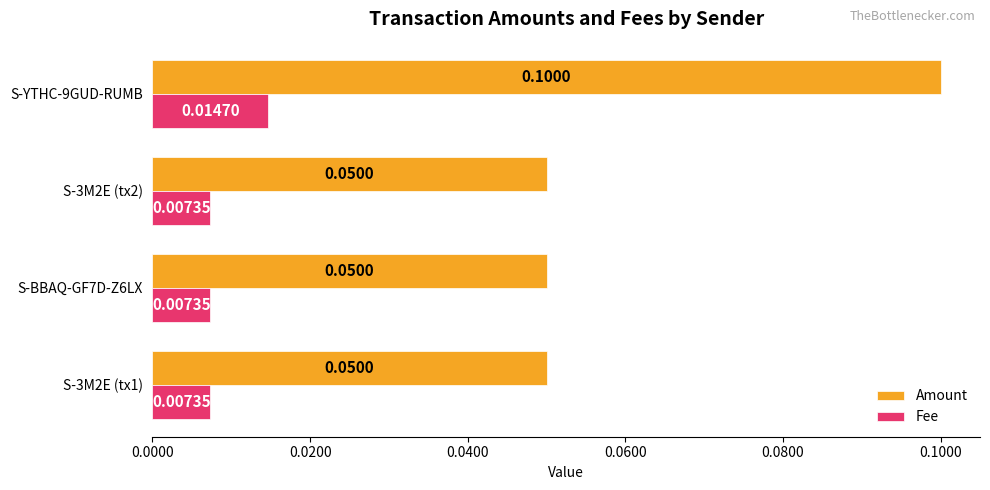

What are all the series names shown in the legend?

Amount, Fee